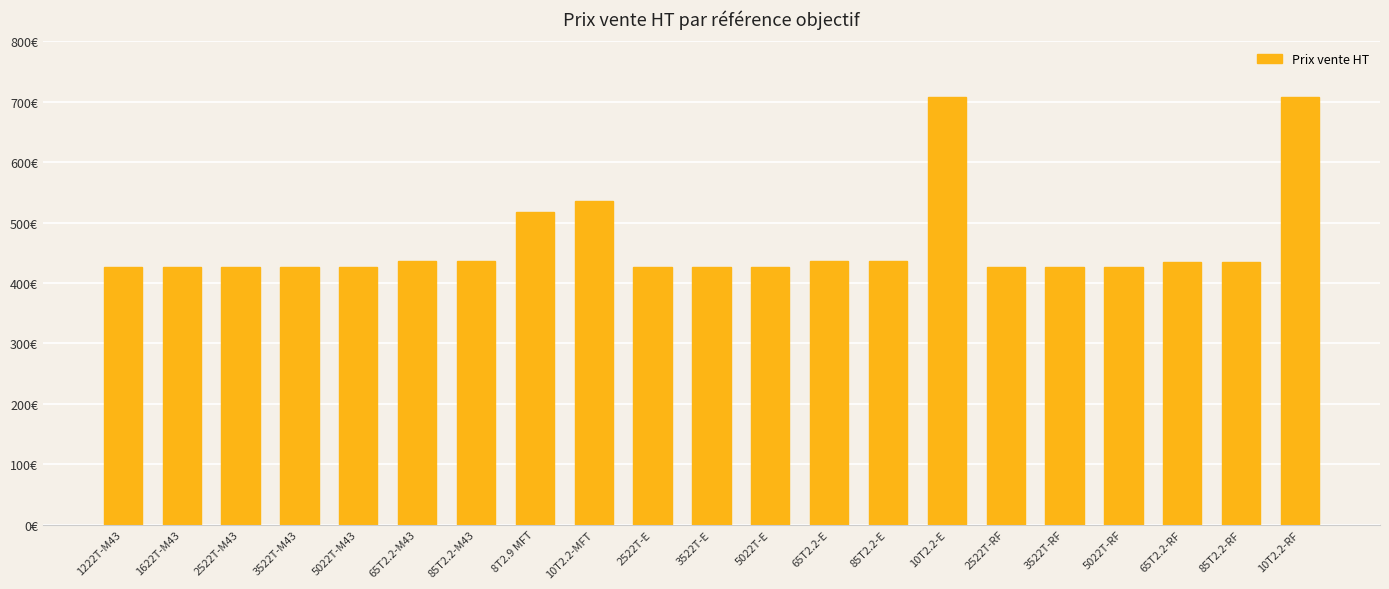

Which has a higher value, 3522T-E or 85T2.2-M43?

85T2.2-M43